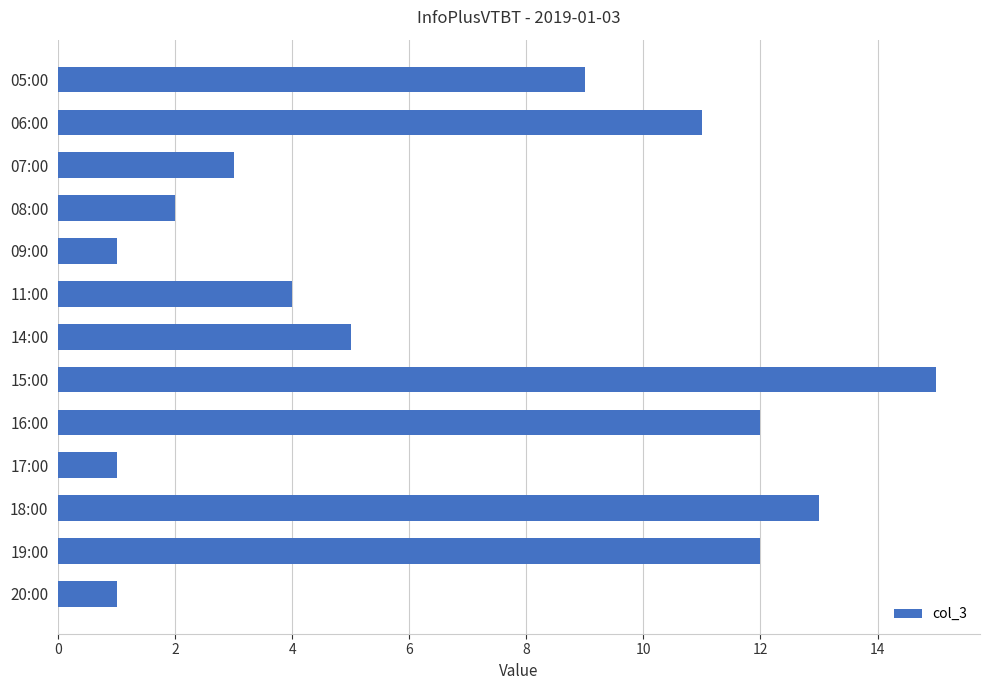

What is the change in value from 06:00 to 11:00?

-7